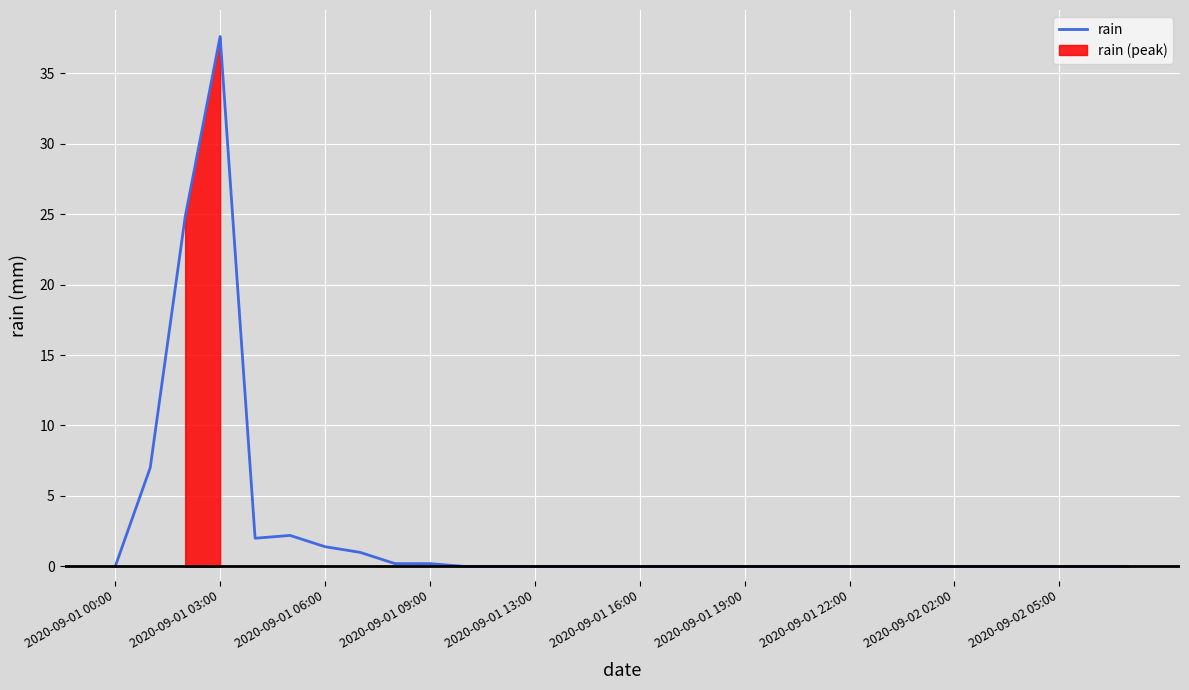

What is the greatest value displayed?

37.6